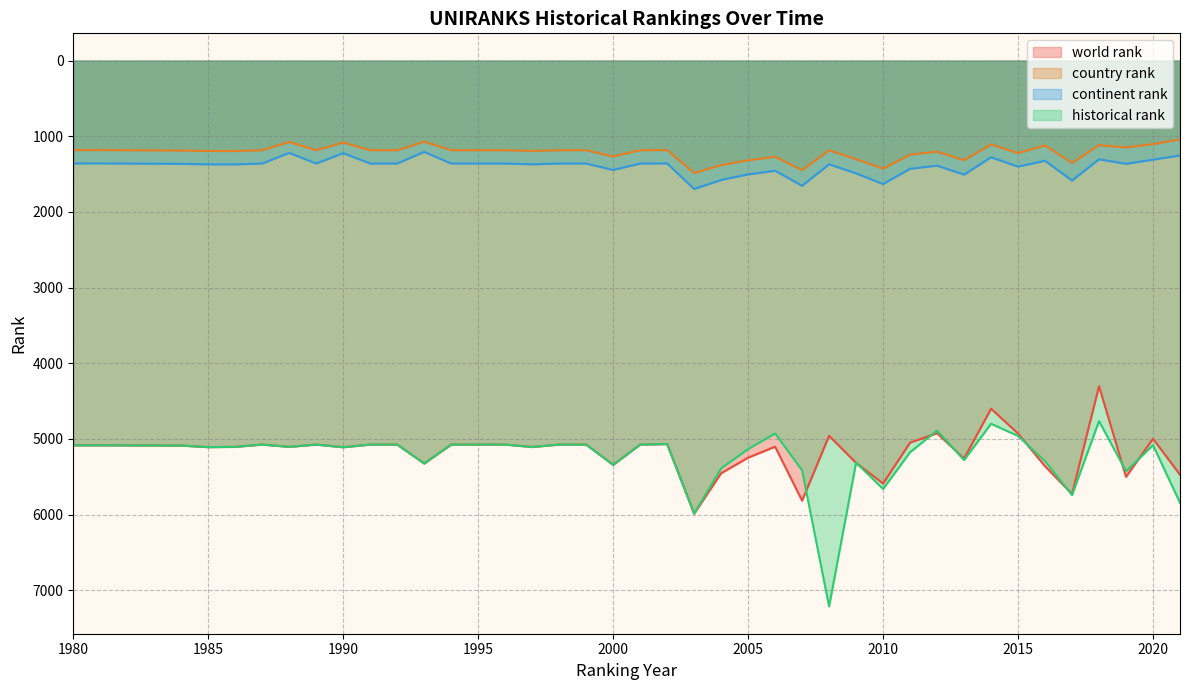

True or false: country rank and world rank cross at least once.

False